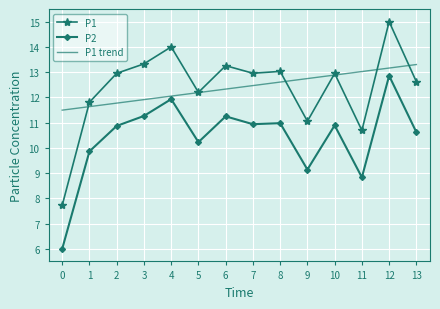

True or false: P1 trend has a value of 19.7 at 2.

False